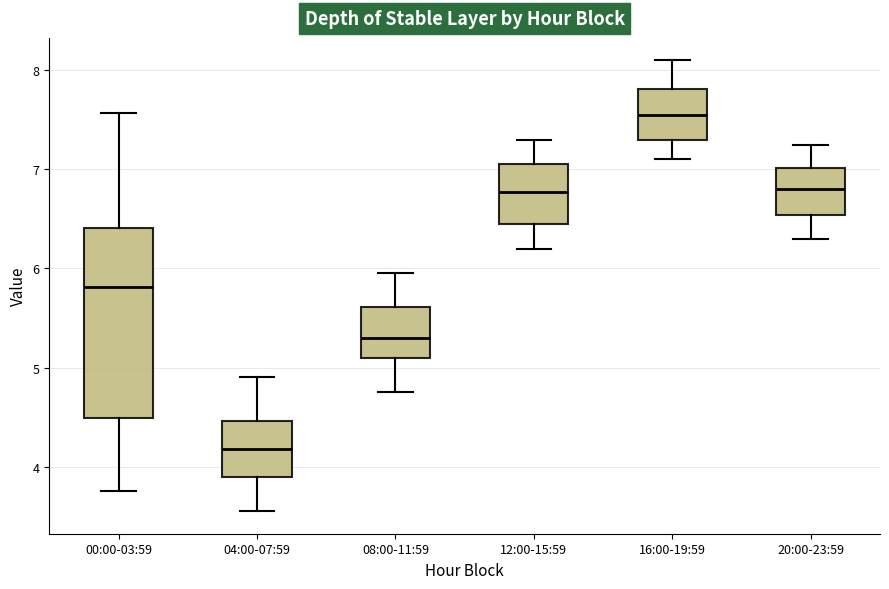

Reading left to right, transcribe this box plot: for each box, give where its median line is, the range the box spans, and where its two whiskers end, as read against the y-axis. The values are not printed on the chart, so give them approximately, as read against the axis.

00:00-03:59: median 5.8, box 4.5 to 6.4, whiskers 3.8 to 7.6
04:00-07:59: median 4.2, box 3.9 to 4.5, whiskers 3.6 to 4.9
08:00-11:59: median 5.3, box 5.1 to 5.6, whiskers 4.8 to 6.0
12:00-15:59: median 6.8, box 6.5 to 7.1, whiskers 6.2 to 7.3
16:00-19:59: median 7.6, box 7.3 to 7.8, whiskers 7.1 to 8.1
20:00-23:59: median 6.8, box 6.5 to 7.0, whiskers 6.3 to 7.3